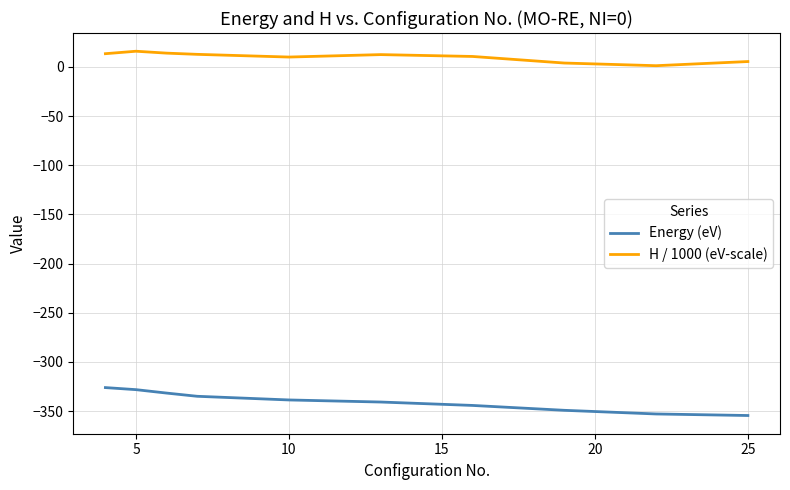

True or false: H / 1000 (eV-scale) and Energy (eV) intersect in this chart.

False